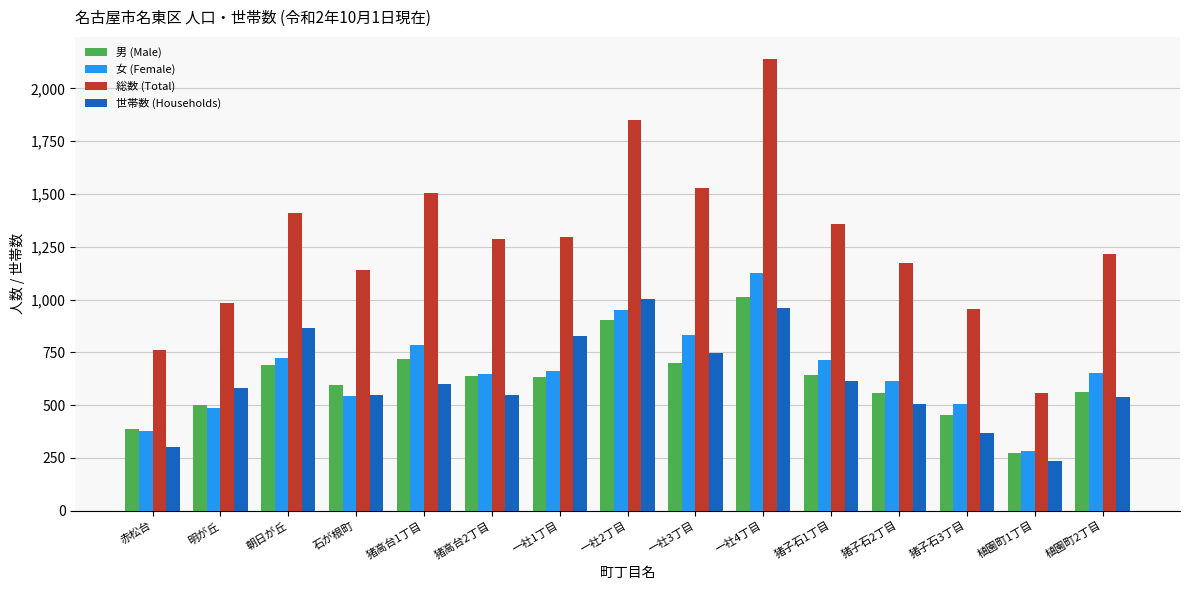

The value of 女 (Female) at 猪子石3丁目 is 778. True or false?

False